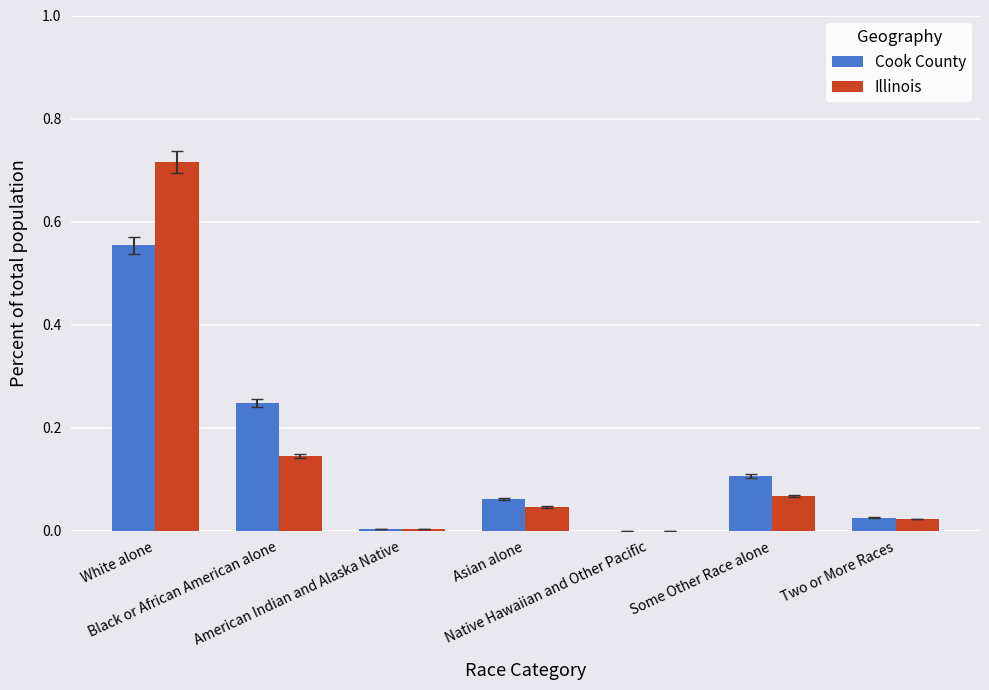

At which label does Illinois reach its peak?

White alone